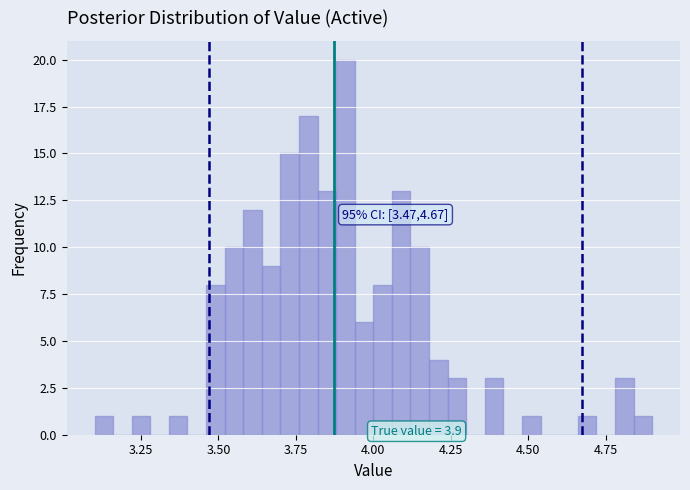

Read against the x-axis, roughly where is the centre of the tallest bar?

3.90